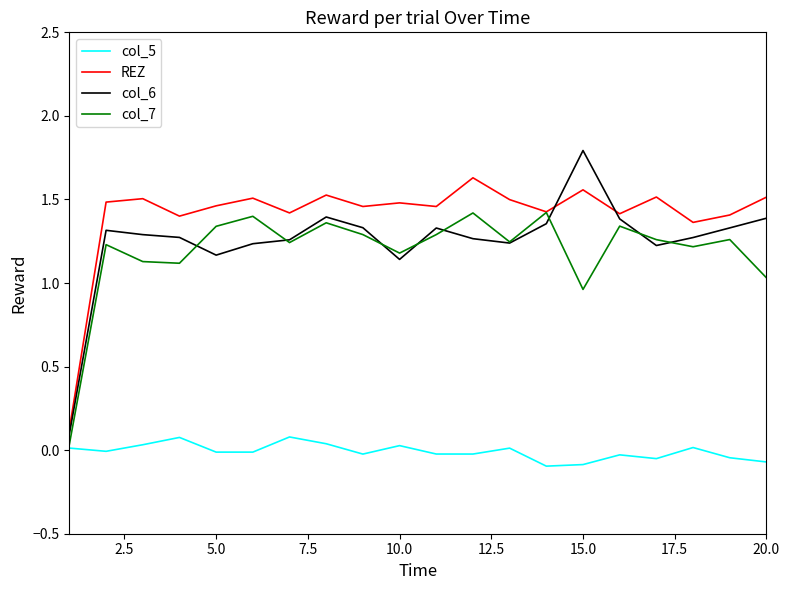

True or false: REZ and col_5 intersect in this chart.

False